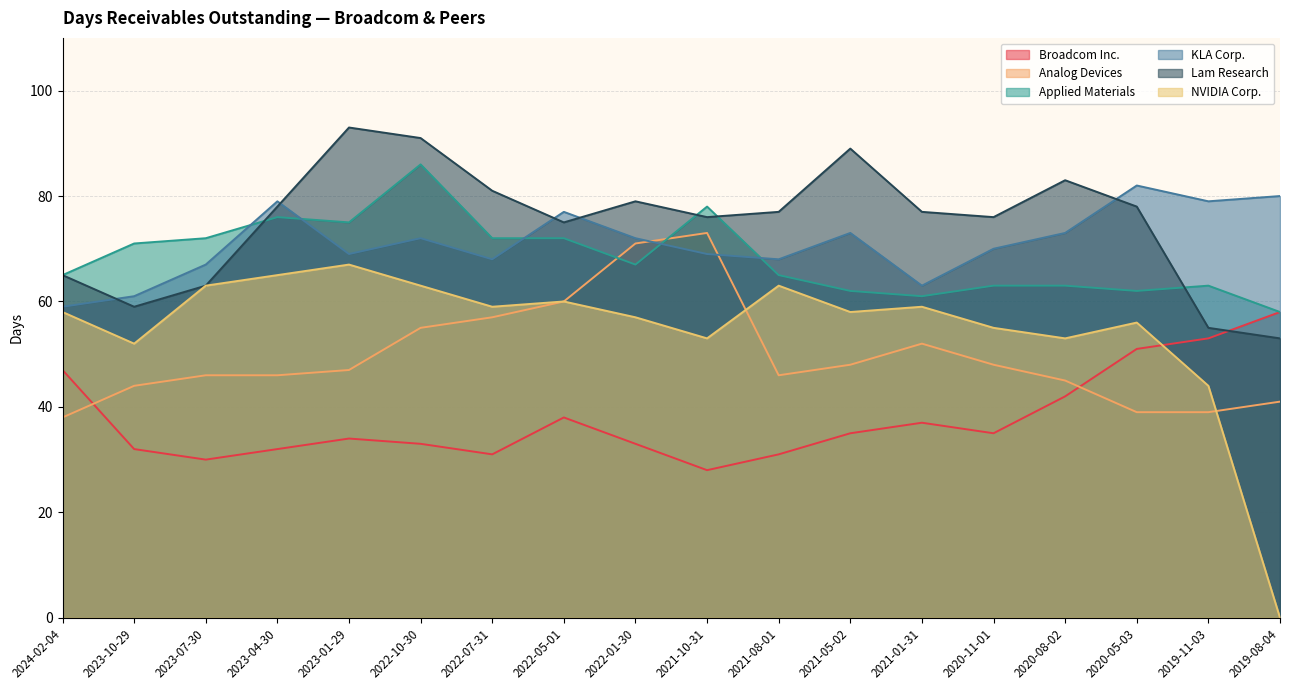

List the series in order of their peak value, highest first.

Lam Research, Applied Materials, KLA Corp., Analog Devices, NVIDIA Corp., Broadcom Inc.